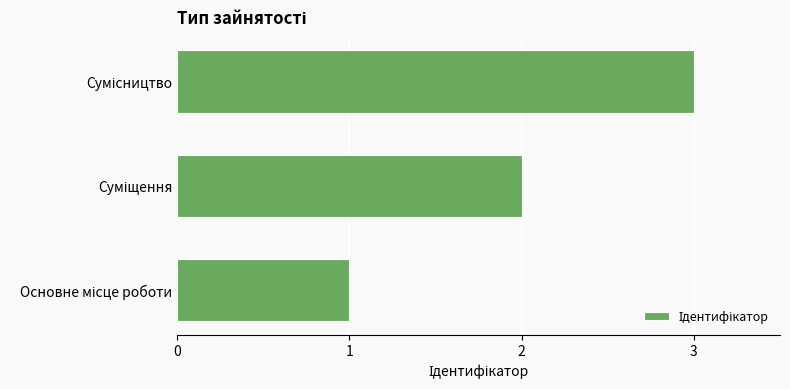

What is the sum of all values?

6